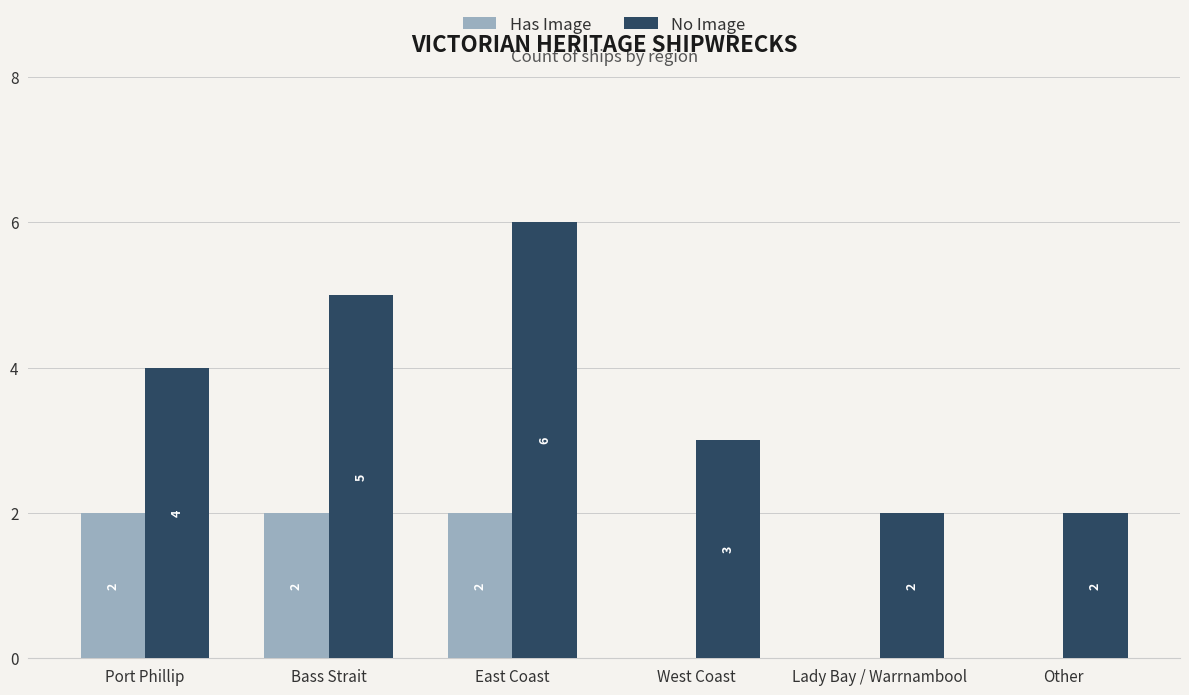

Is the value of No Image at Lady Bay / Warrnambool greater than the value of Has Image at Other?

Yes